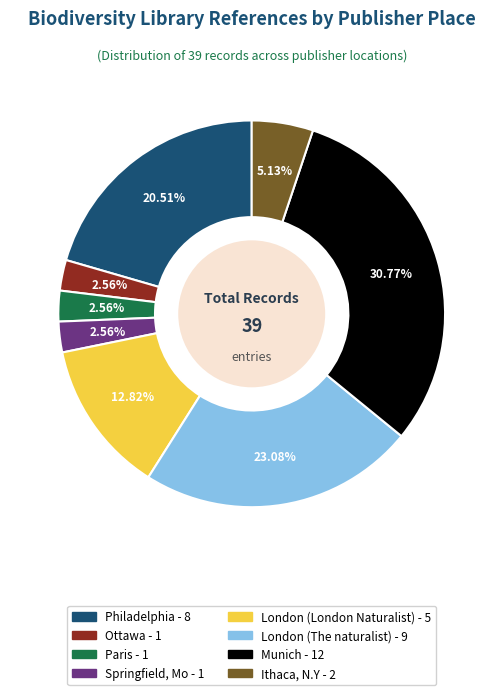

How many slices are in this pie chart?

8